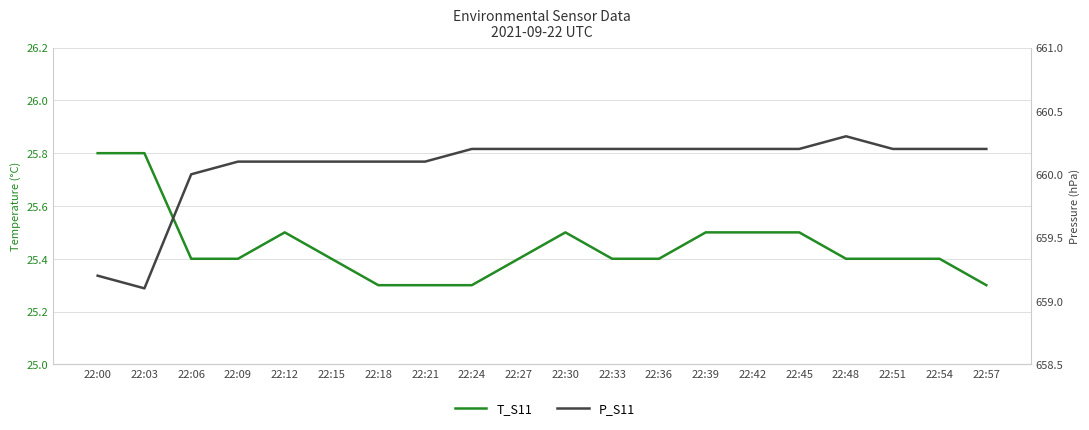

The value of T_S11 at 22:09 is 39.4. True or false?

False